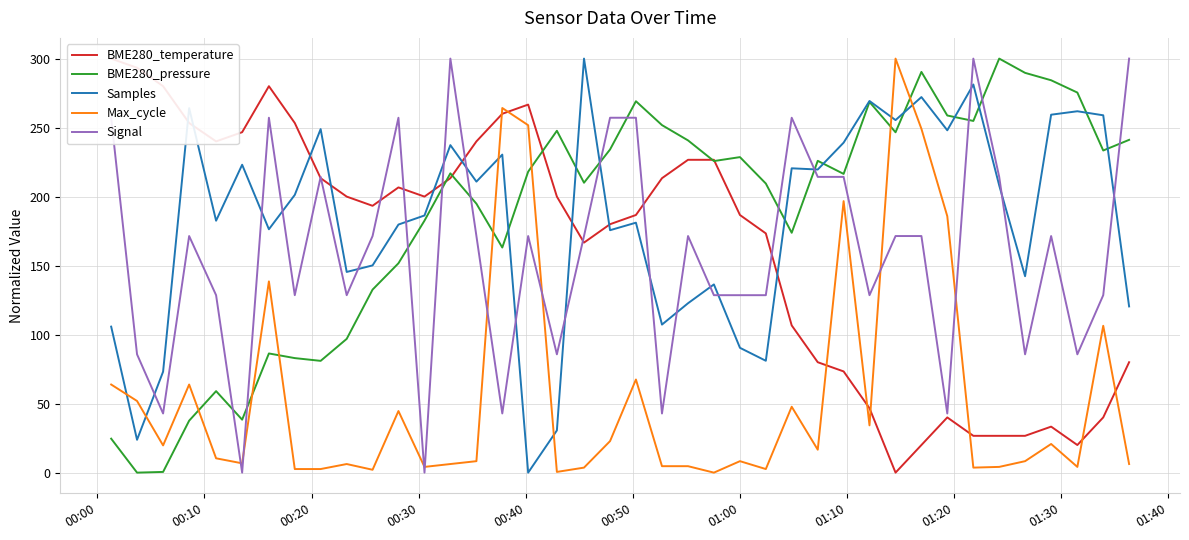

True or false: Max_cycle and Signal cross at least once.

True